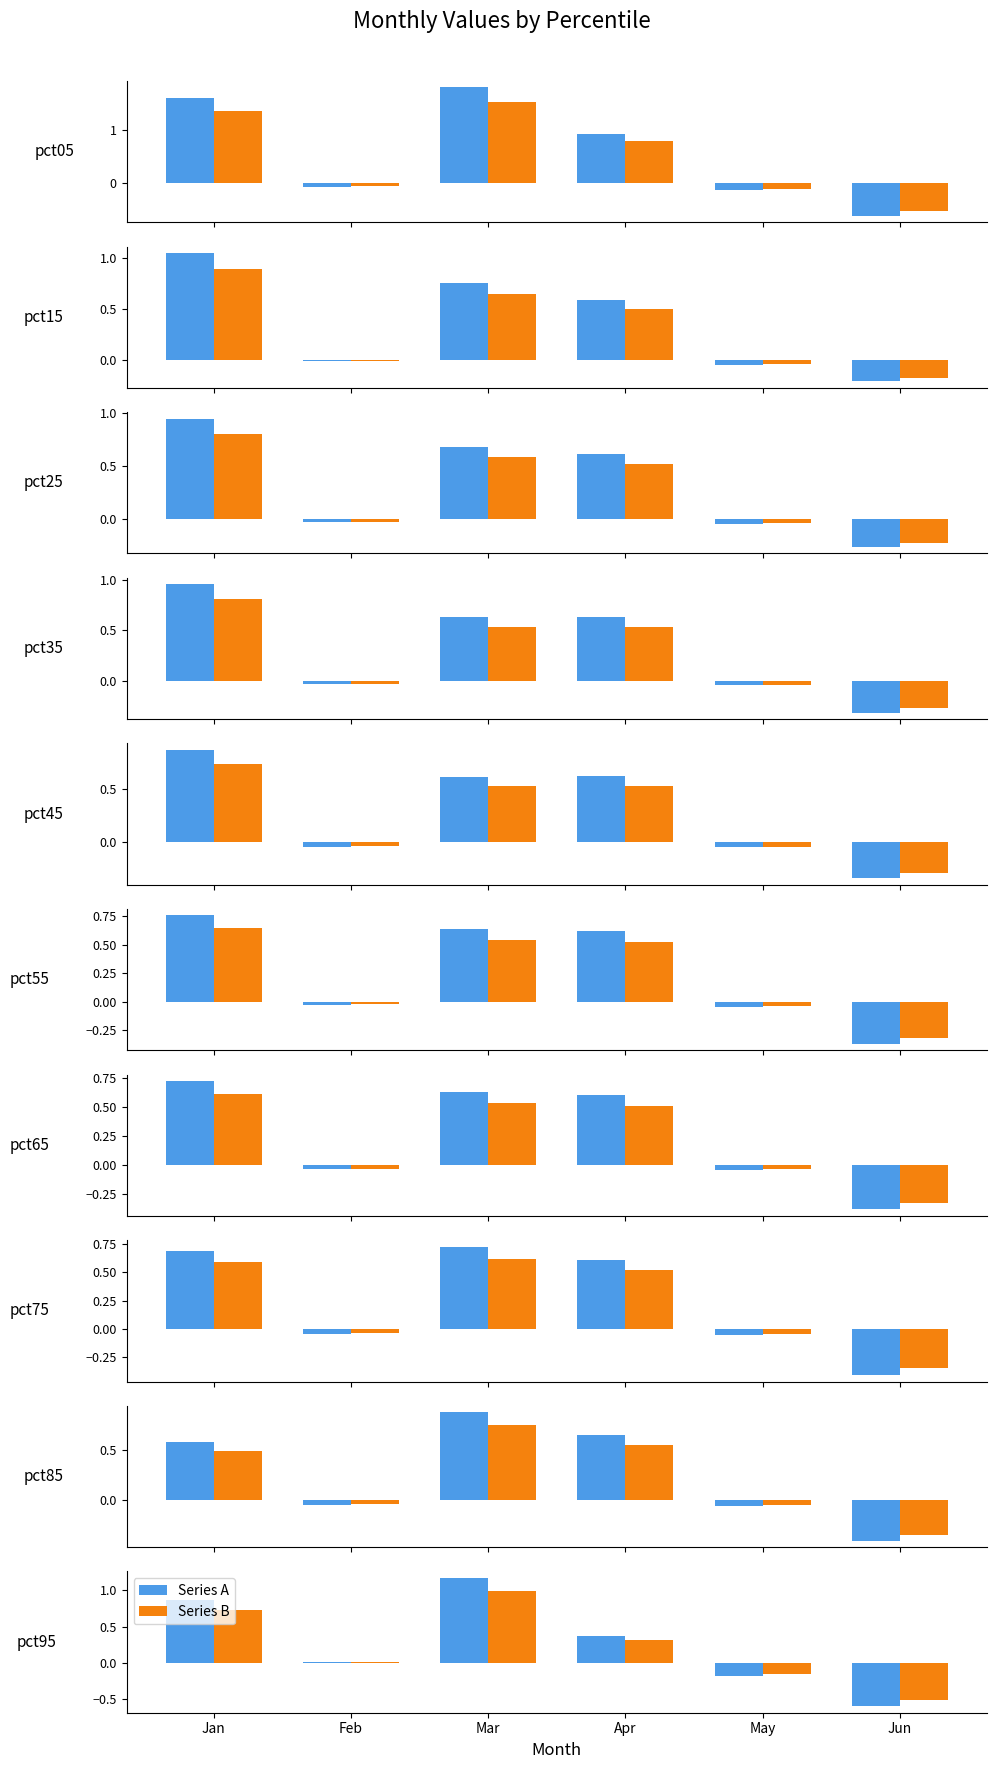

At which label is Series B closest to 0?

Feb